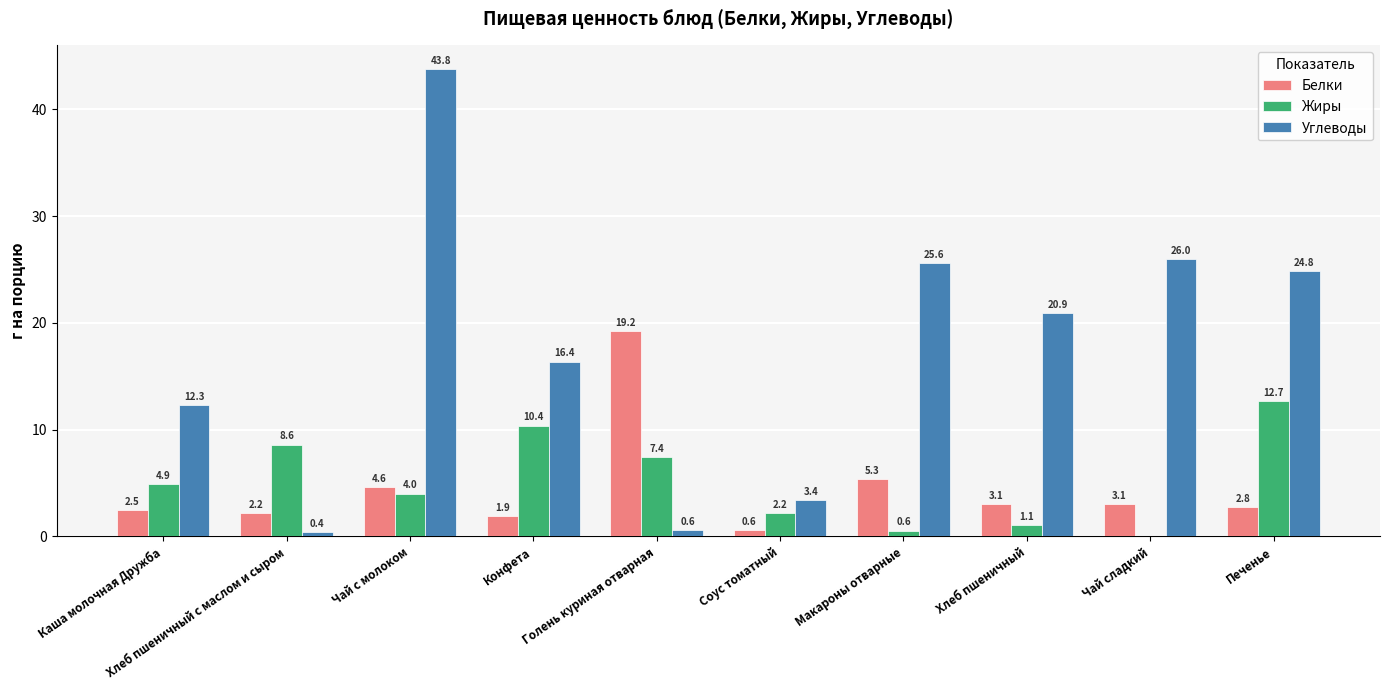

Which series changed the most between Хлеб пшеничный с маслом и сыром and Печенье?

Углеводы